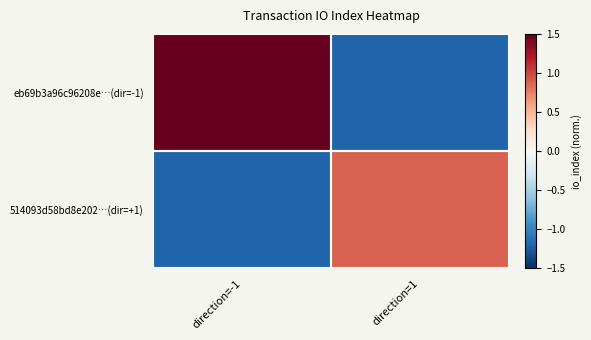

Which series has the largest total across all categories?

eb69b3a96c96208e…(dir=-1)